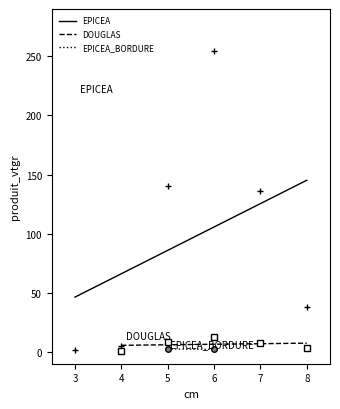

Between 5 and 7, which is larger?

5